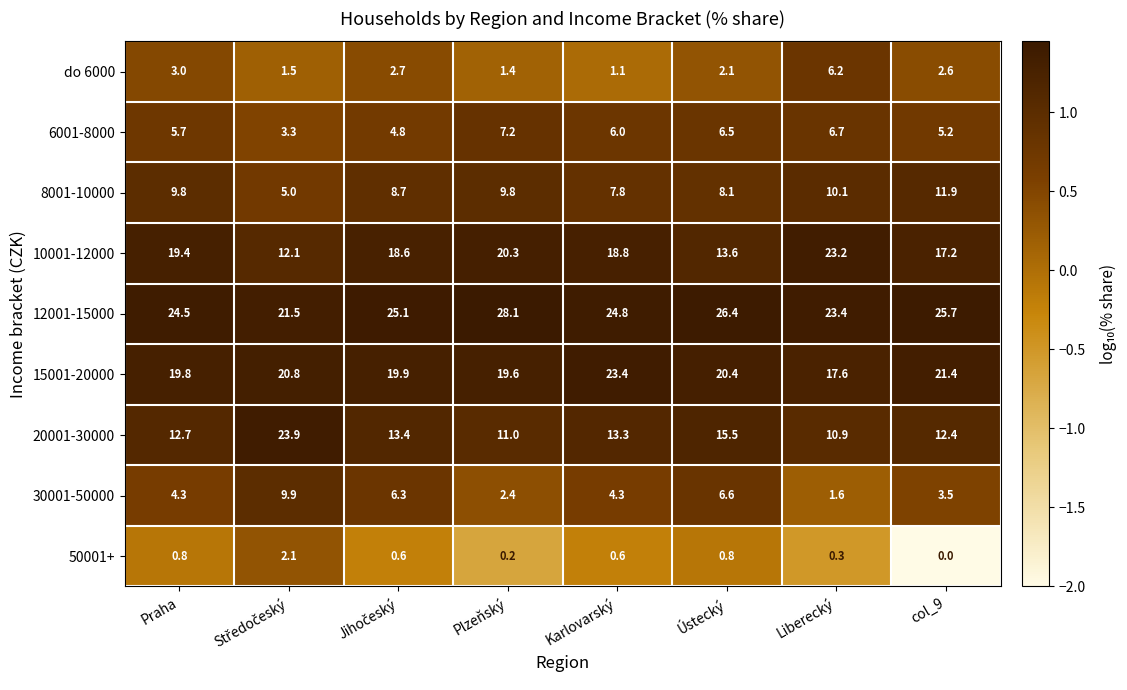

Where is 10001-12000 nearest to the value 17?

col_9